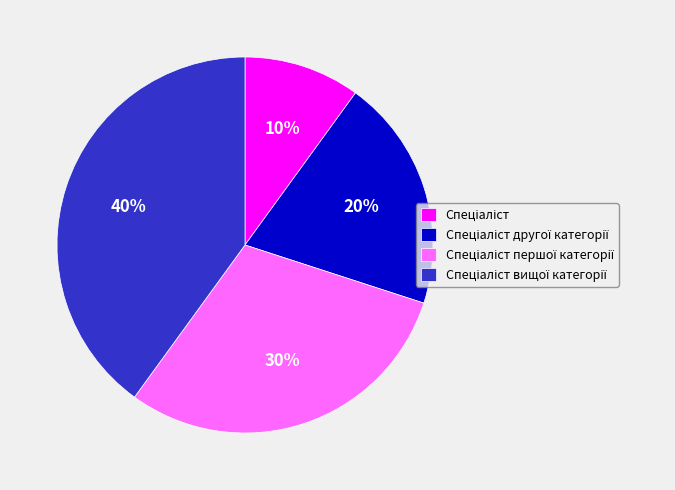

To the nearest percent, what is the average slice percentage?

25%